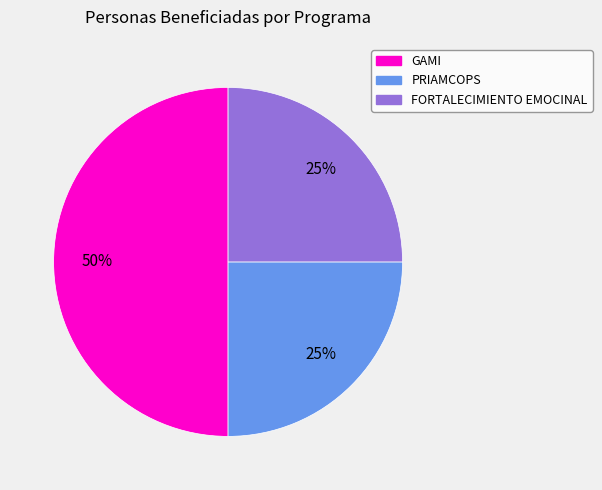

What is the largest slice in the pie chart?

GAMI